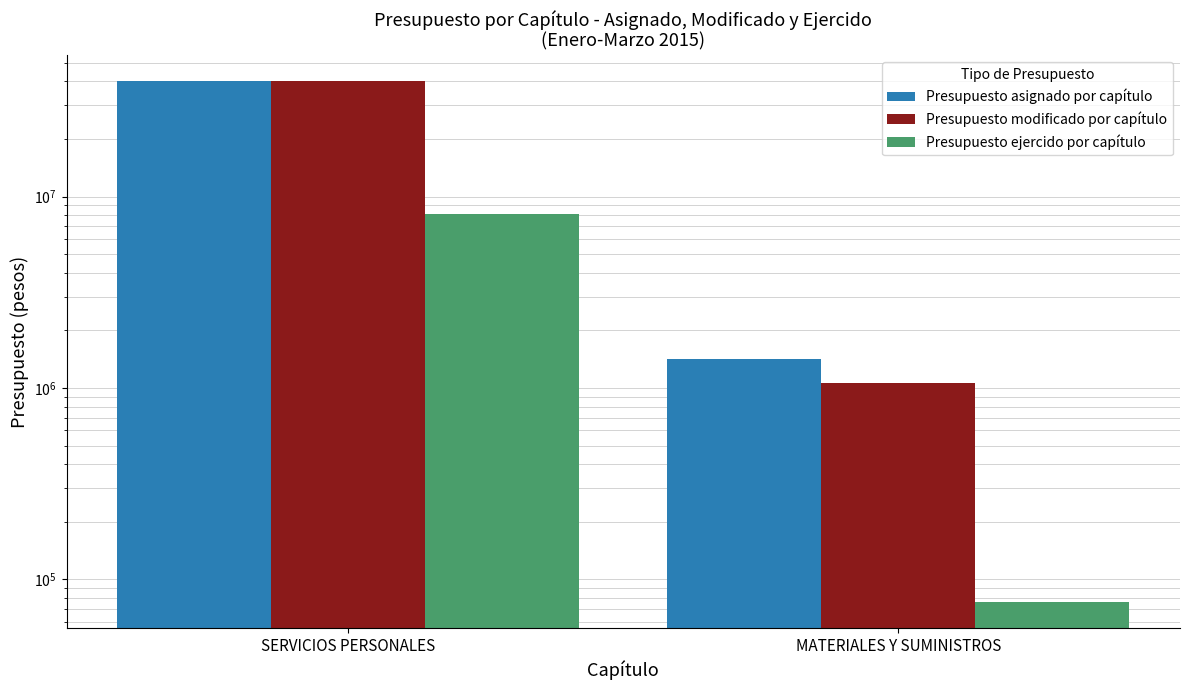

What is the smallest value displayed?

76394.3